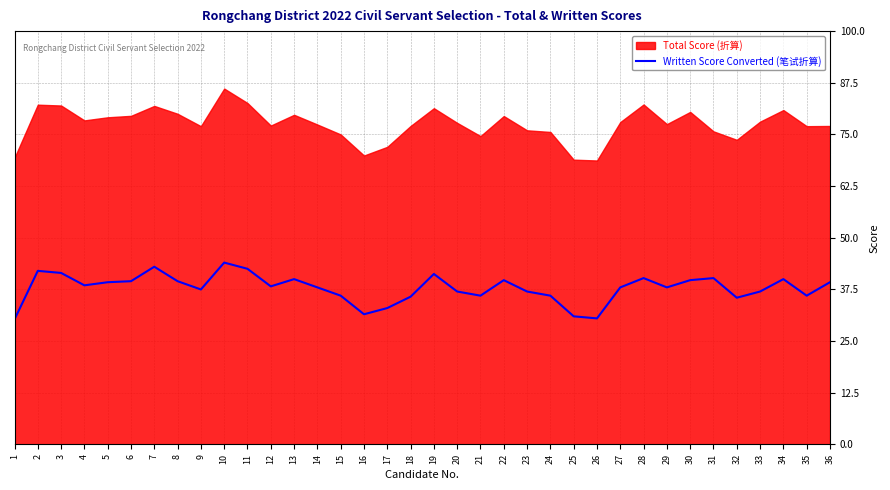

What is the difference between the values at 21 and 17?

3.0